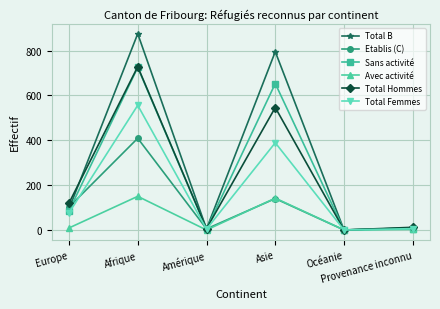

At how many categories does at least one series exceed 229?

2